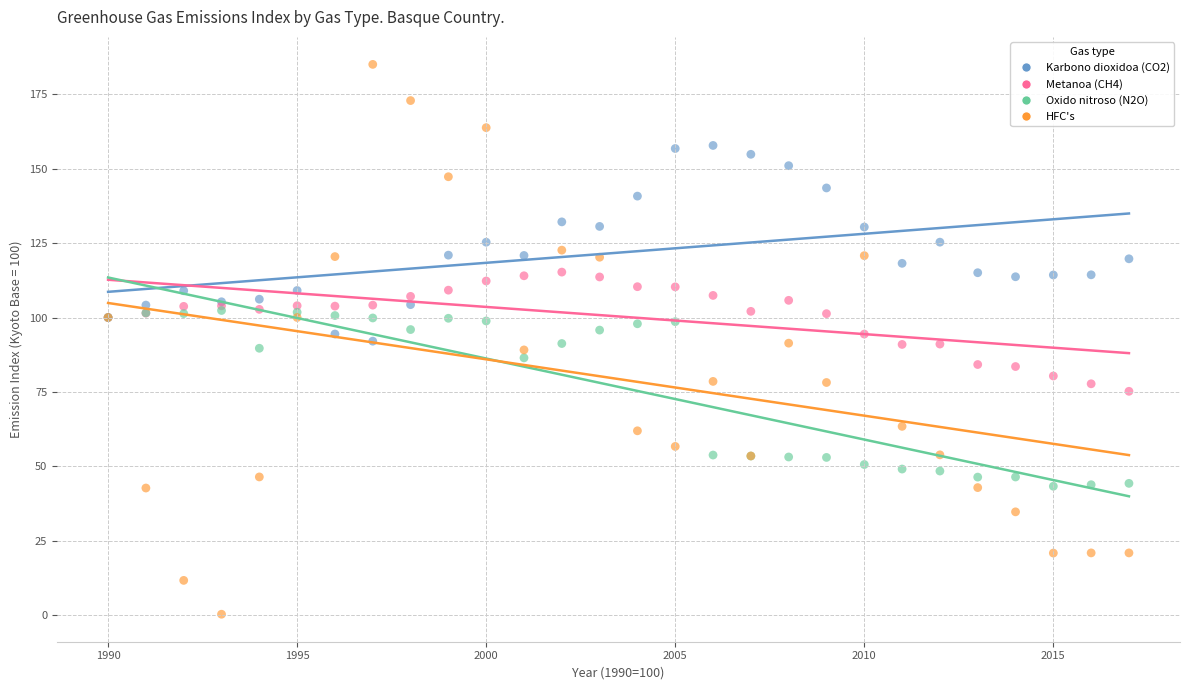

What are all the series names shown in the legend?

Karbono dioxidoa (CO2), Metanoa (CH4), Oxido nitroso (N2O), HFC's